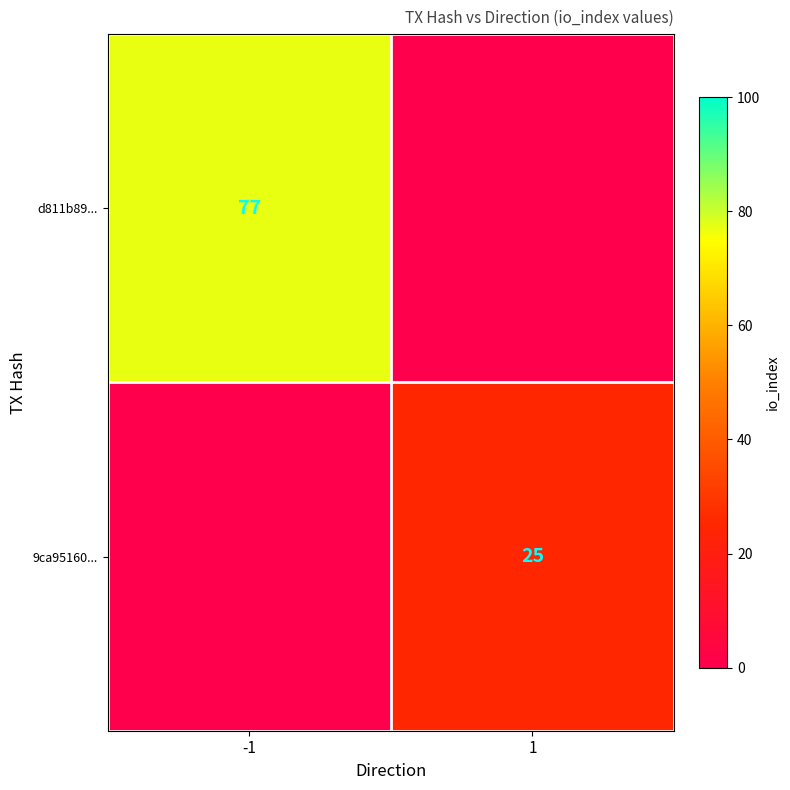

Is it true that d811b89... equals 77 at -1?

True